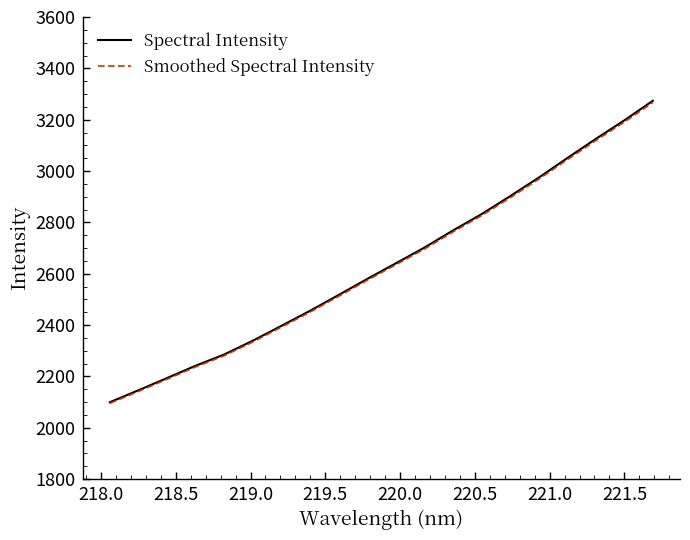

Which series has the widest spread of values?

Spectral Intensity